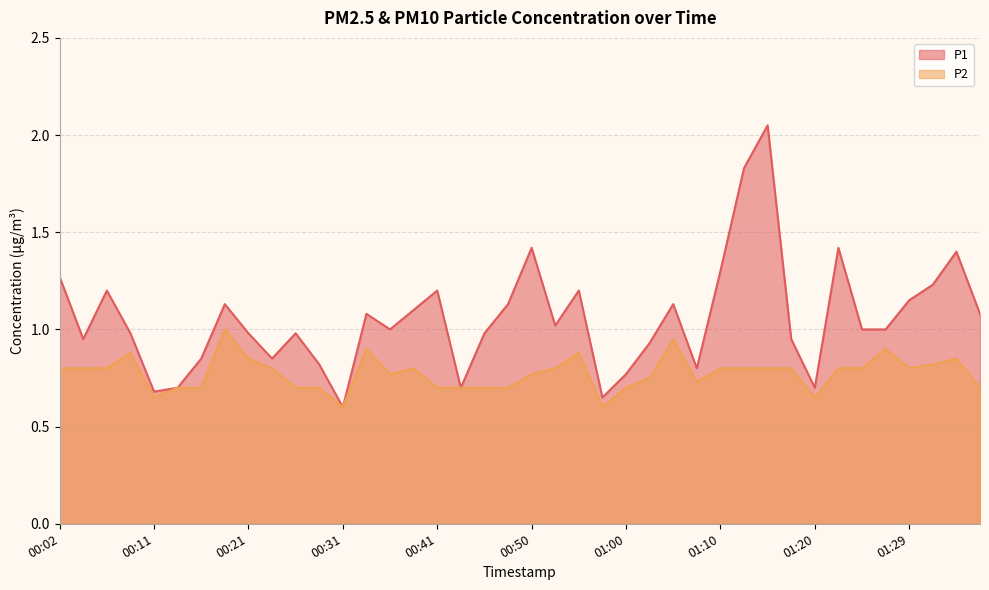

Which series has the largest total across all categories?

P1